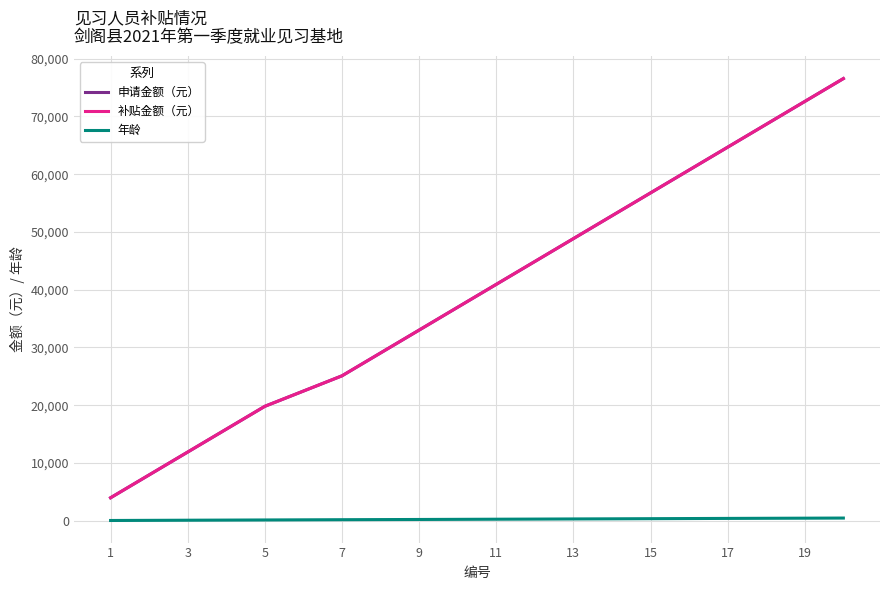

Which label corresponds to the smallest value in the chart?

1